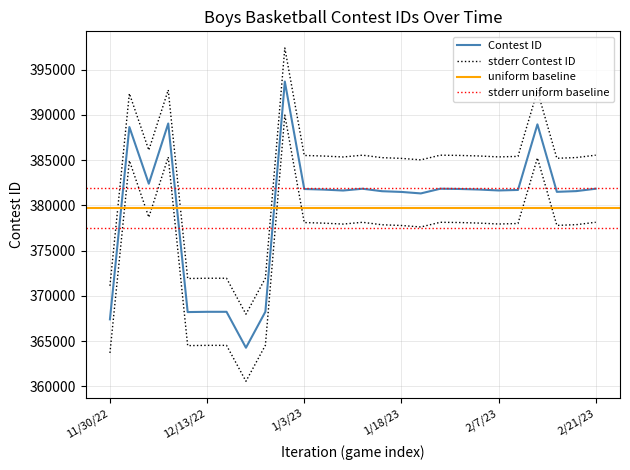

Reading left to right, extract all data points from this chart.

11/30/22=367411	12/2/22=388656	12/3/22=382395	12/7/22=389046	12/9/22=368216	12/13/22=368244	12/16/22=368245	12/20/22=364277	12/28/22=368254	12/29/22=393680	1/3/23=381810	1/5/23=381746	1/7/23=381642	1/10/23=381839	1/13/23=381566	1/18/23=381487	1/20/23=381322	1/26/23=381840	1/31/23=381813	2/3/23=381751	2/7/23=381649	2/9/23=381706	2/11/23=388951	2/14/23=381496	2/17/23=381577	2/21/23=381841